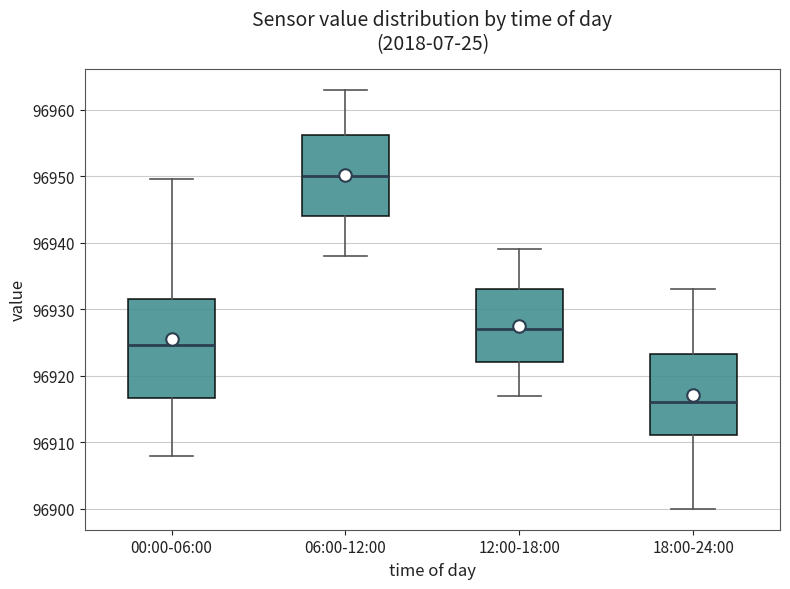

Which box is the tallest, from its lower edge to its upper edge?

00:00-06:00